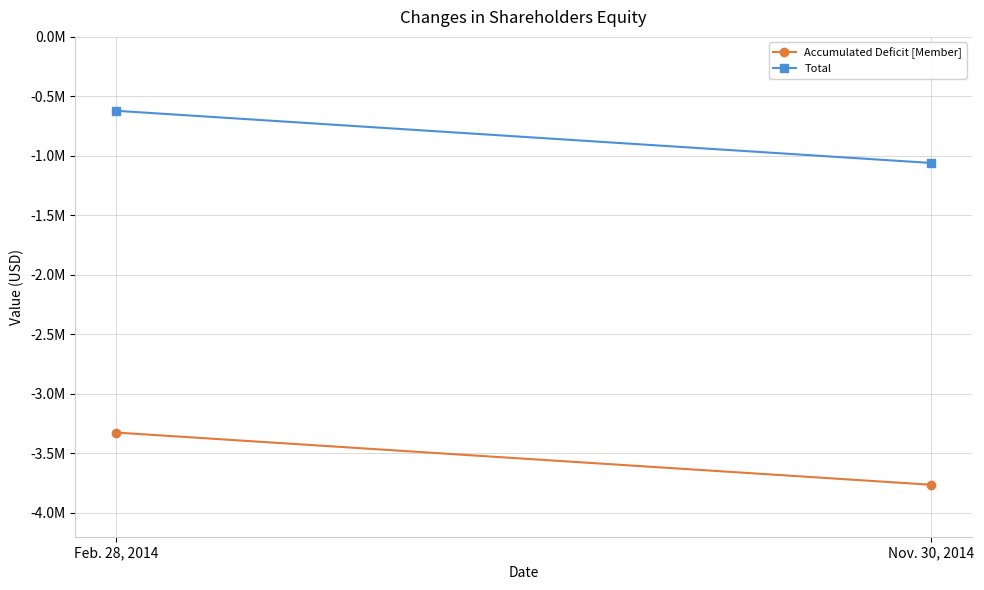

Which label corresponds to the smallest value in the chart?

Nov. 30, 2014